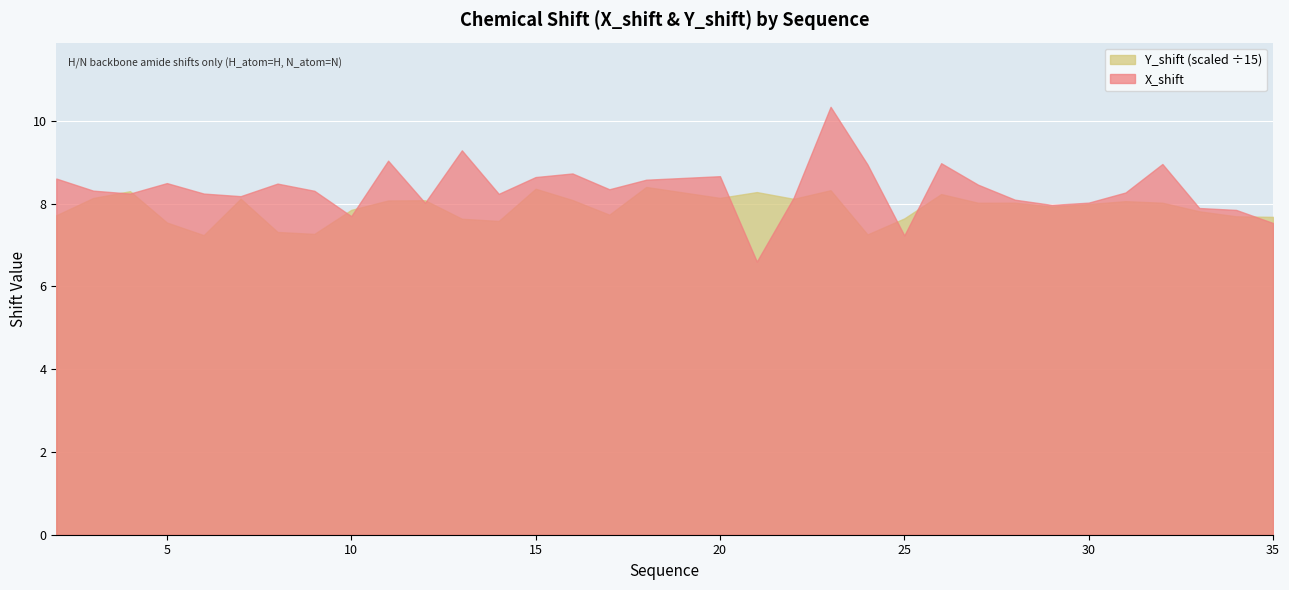

List the series in order of their peak value, lowest first.

Y_shift (scaled ÷15), X_shift